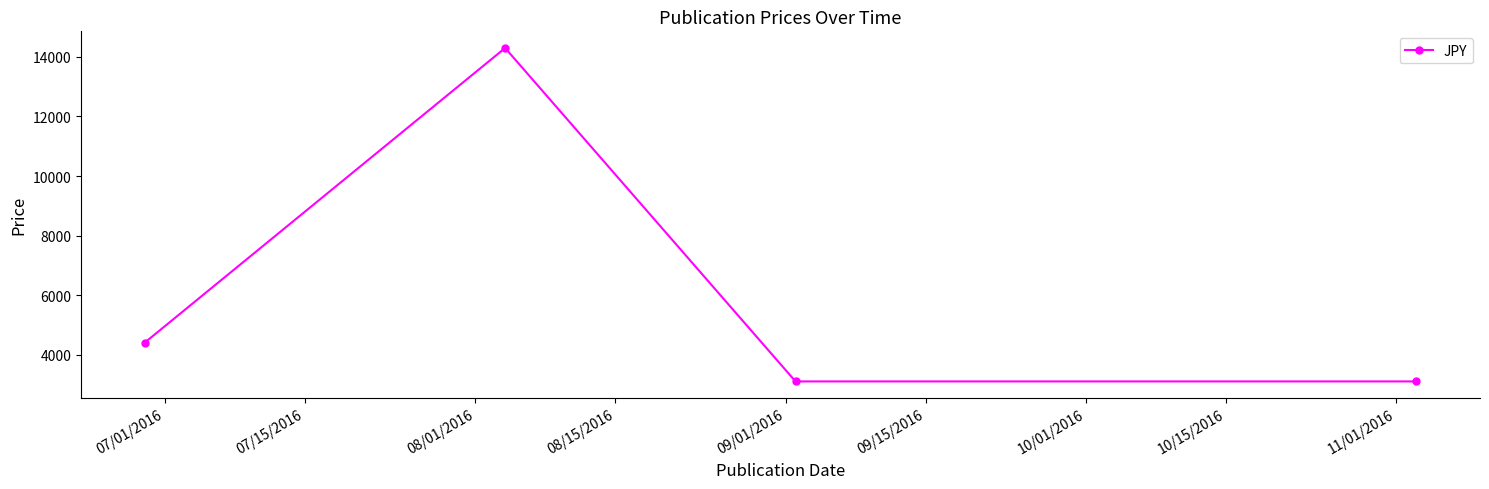

What is the average value?

6225